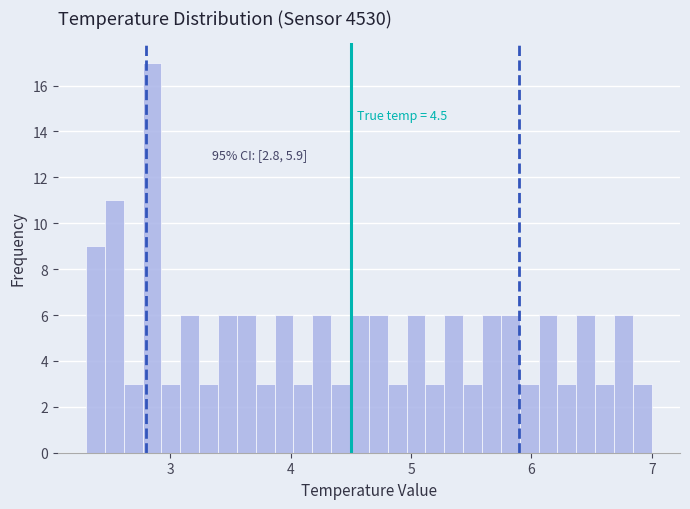

Around what value on the x-axis is the tallest bar? Give the approximate position of its centre, as read against the axis.

2.8